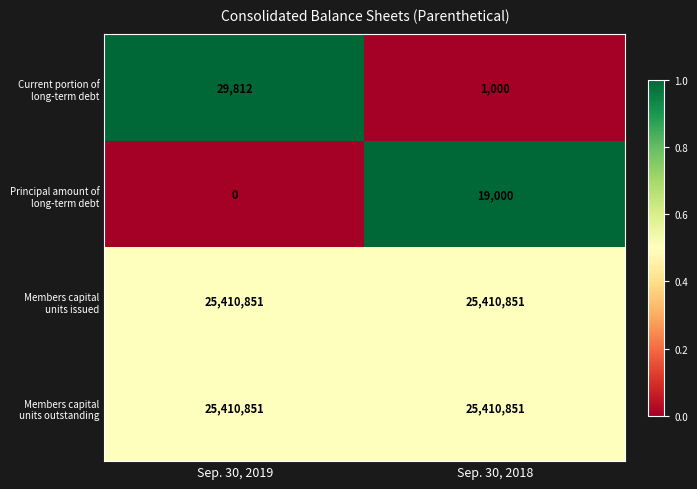

Reading left to right, extract all data points from this chart.

Current portion of long-term debt: Sep. 30, 2019=29812	Sep. 30, 2018=1000
Principal amount of long-term debt: Sep. 30, 2019=0	Sep. 30, 2018=19000
Members capital units issued: Sep. 30, 2019=25410851	Sep. 30, 2018=25410851
Members capital units outstanding: Sep. 30, 2019=25410851	Sep. 30, 2018=25410851